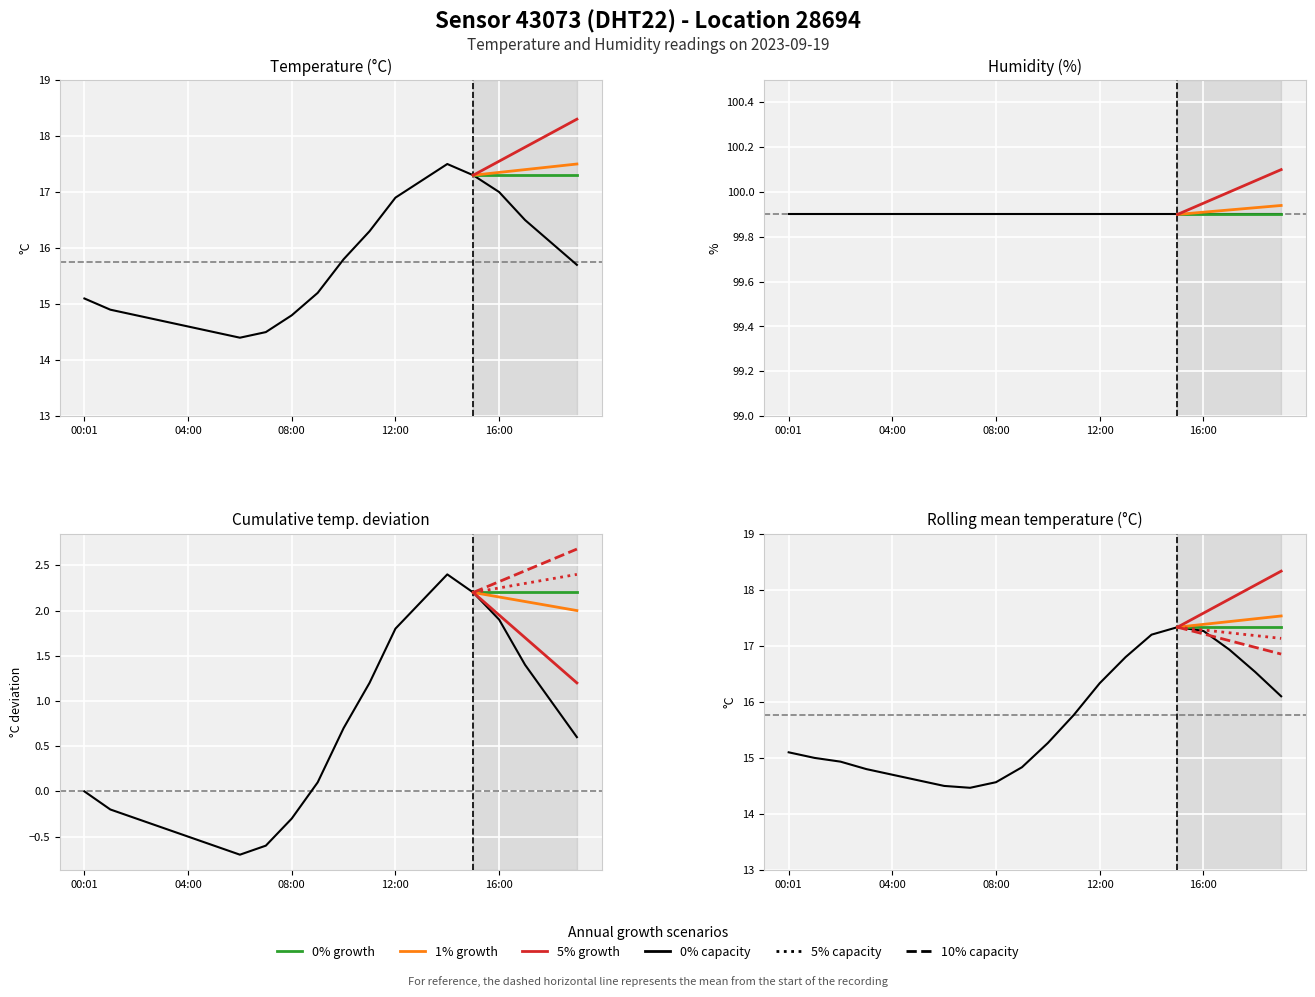

How many values are below 15?

8